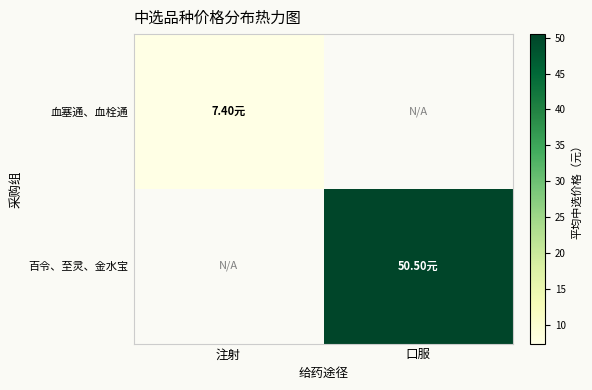

True or false: 百令、至灵、金水宝 has a value of 50.5 at 口服.

True